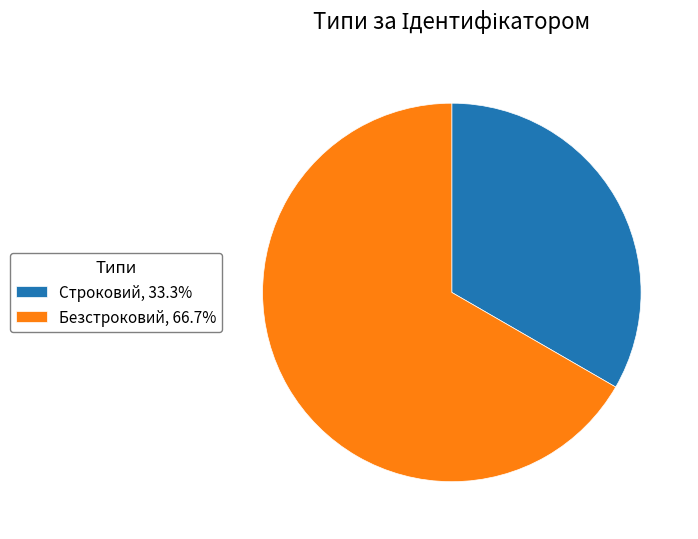

Does Строковий, 33.3% account for over 50% of the chart?

No